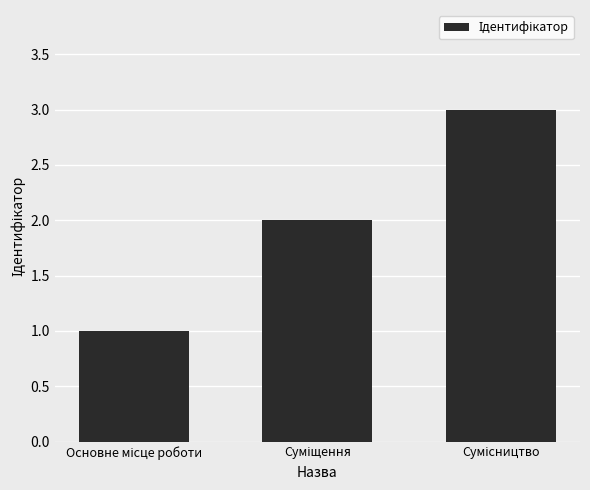

What is the sum of all values?

6